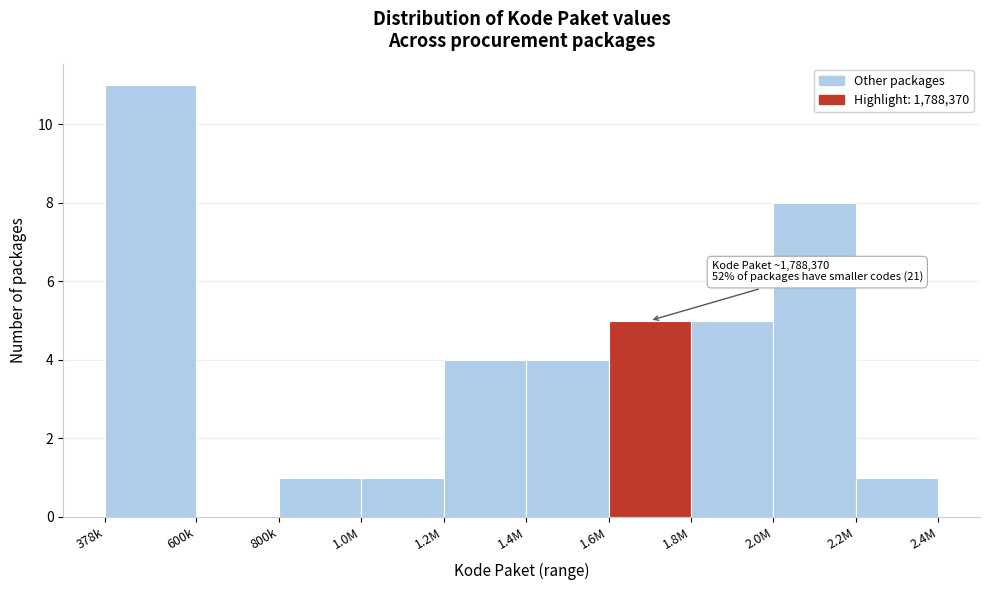

Reading left to right, what are all the values shown in this chart?

378k=11	600k=0	800k=1	1.0M=1	1.2M=4	1.4M=4	1.6M=5	1.8M=5	2.0M=8	2.2M=1